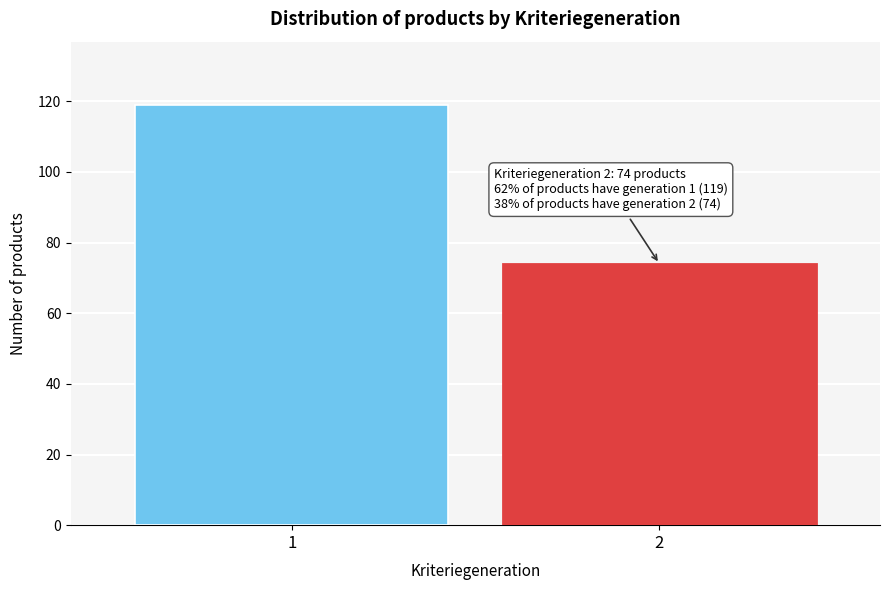

Reading left to right, extract all data points from this chart.

1=119	2=74